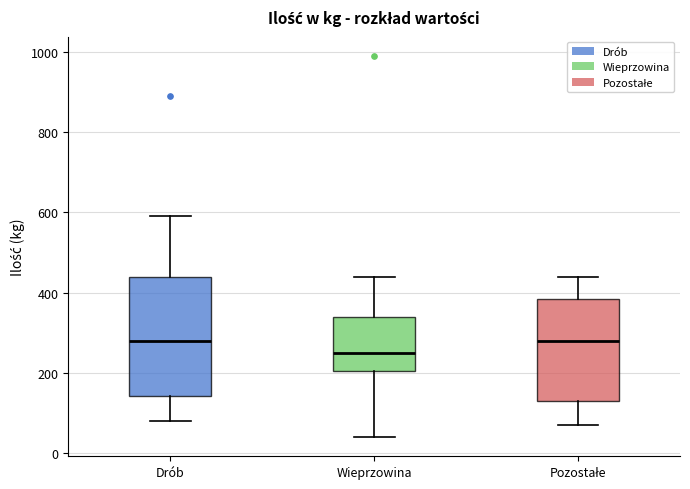

Comparing the boxes themselves (not the whiskers), which one is the tallest?

Drób